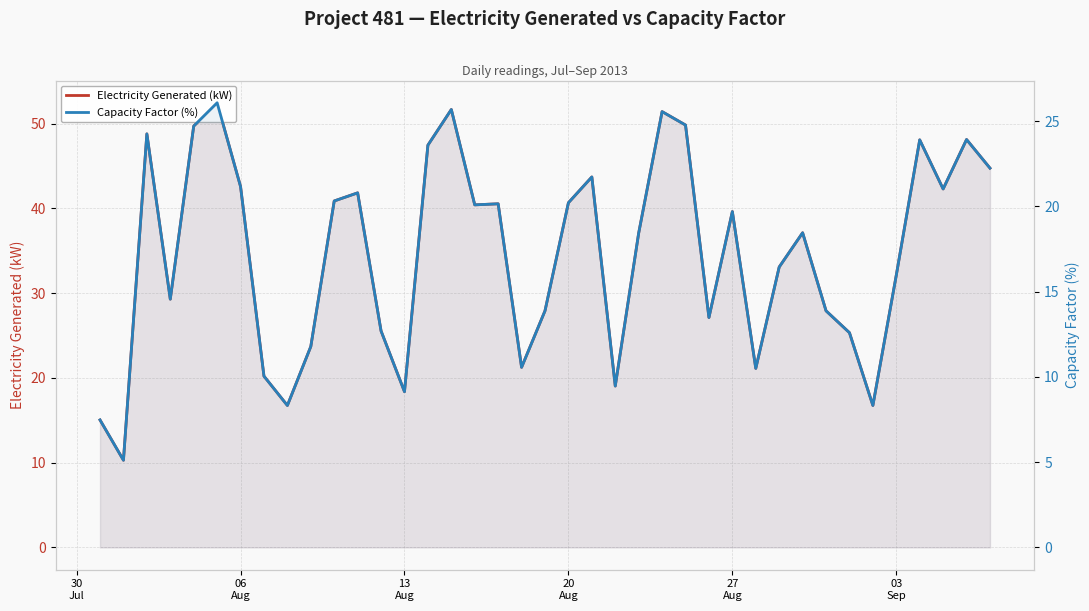

What are all the series names shown in the legend?

Electricity Generated (kW), Capacity Factor (%)